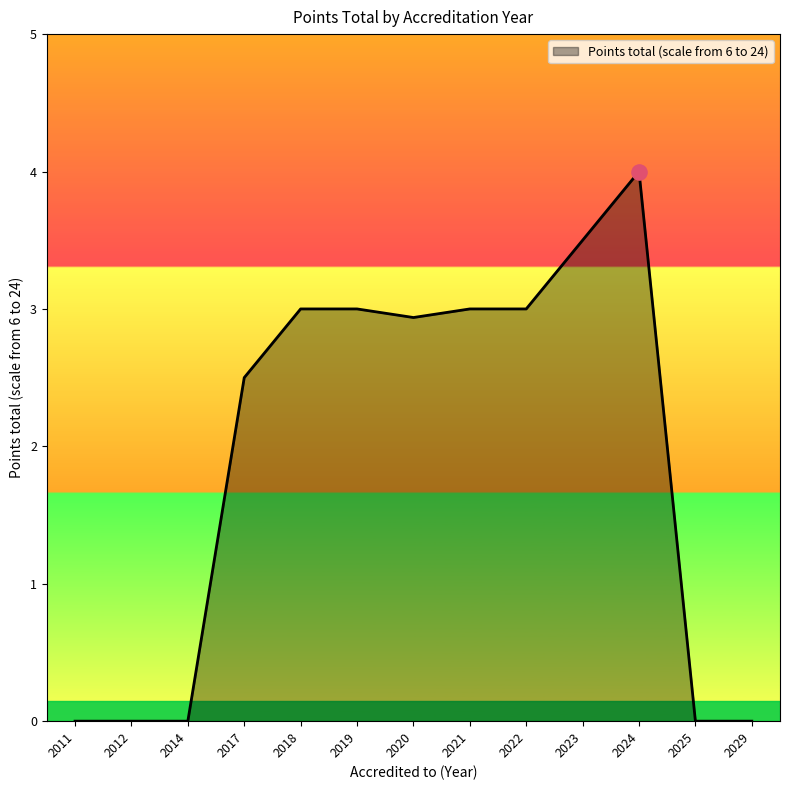

Approximately how many times larger is the value at 2017 compared to 2021?

0.8